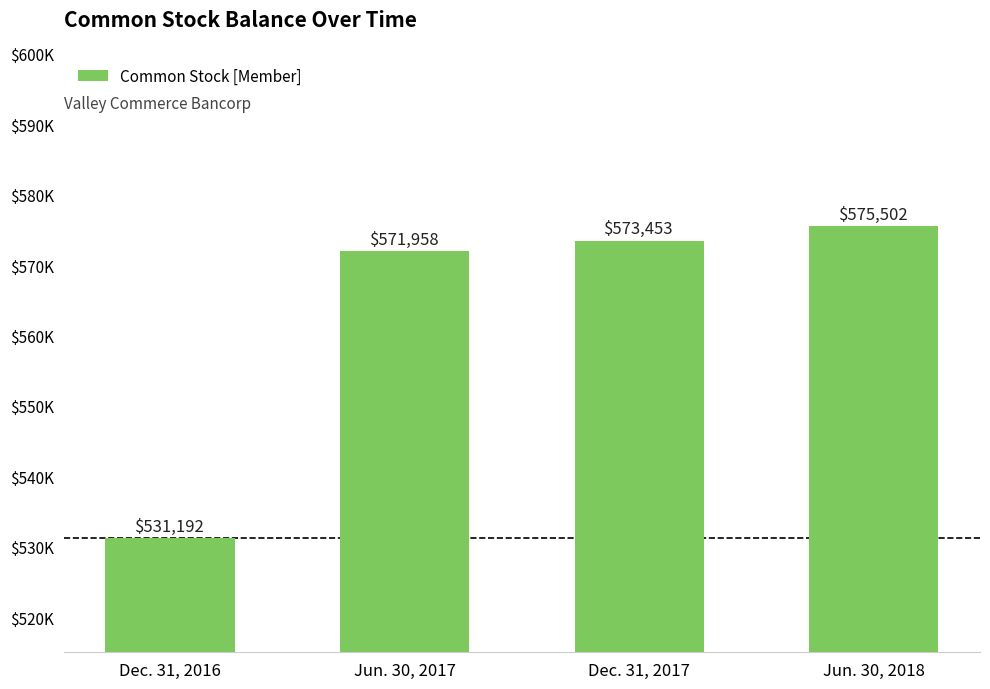

Which label corresponds to the smallest value in the chart?

Dec. 31, 2016